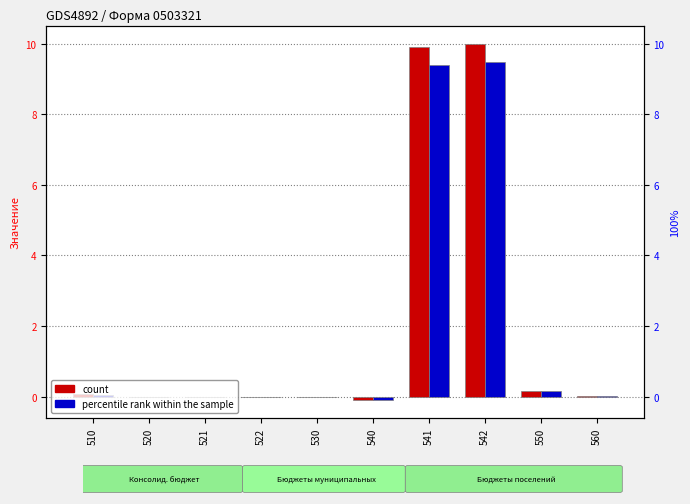

What is the sum of all count values?

20.0